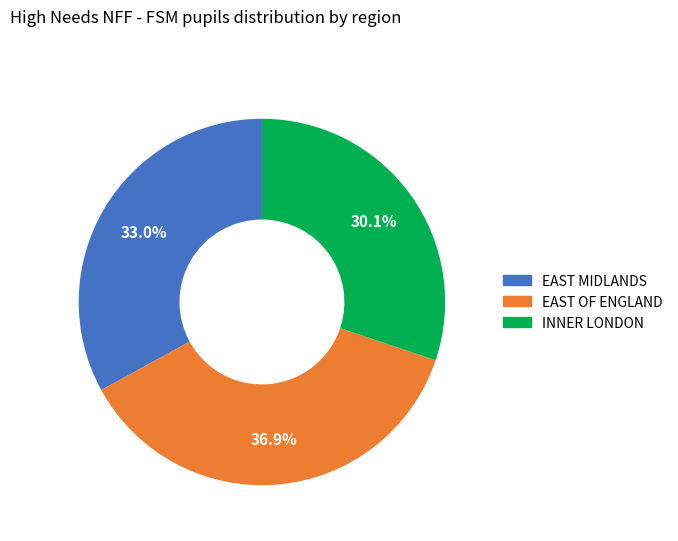

Do EAST OF ENGLAND and EAST MIDLANDS together represent more than half of the pie?

Yes